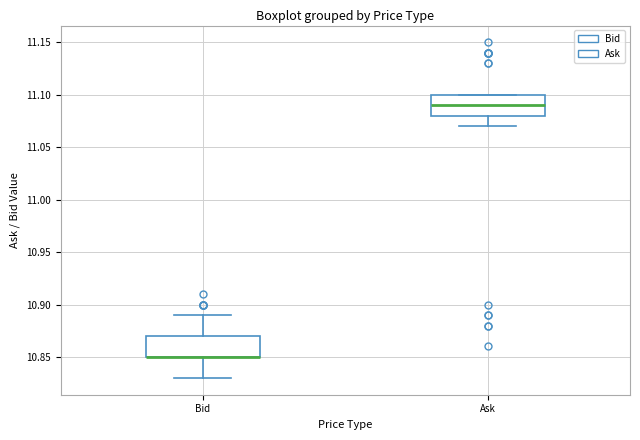

Reading left to right, read every box against the y-axis: the position of its median line, the range the box covers, and the ends of its whiskers. The values are not printed on the chart, so give them approximately, as read against the axis.

Bid: median 10.85 (drawn on the box's lower edge), box 10.85 to 10.87, whiskers 10.83 to 10.89
Ask: median 11.09, box 11.08 to 11.10, whiskers 11.07 to 11.10